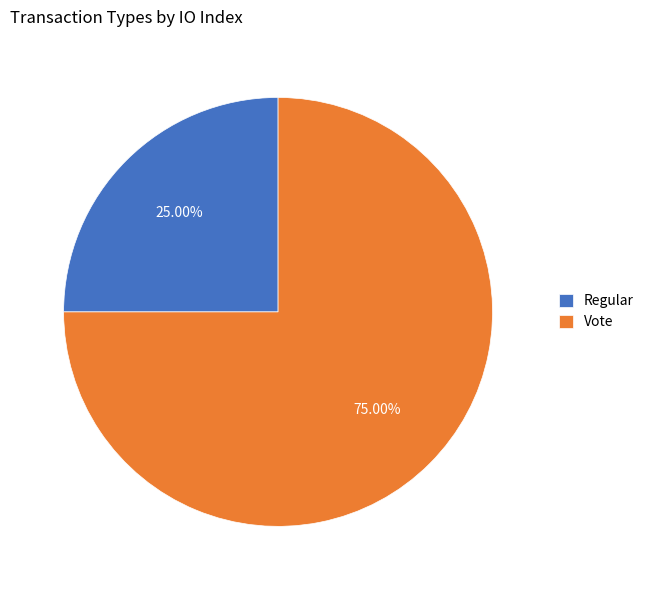

True or false: Regular accounts for 11% of the total.

False